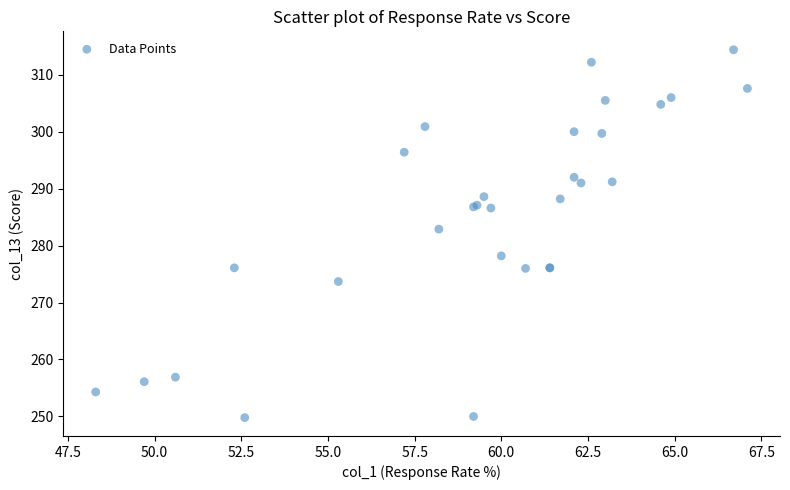

What Y value in the scatter plot is closest to 282?

282.9